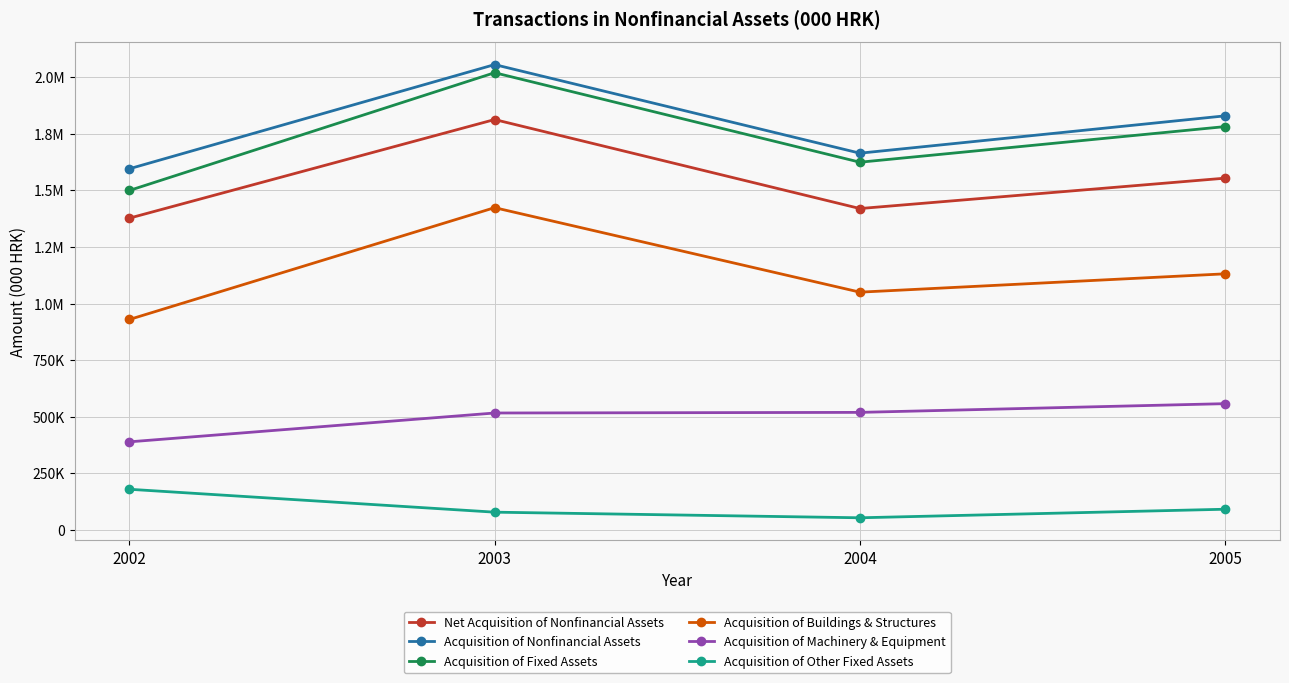

True or false: Acquisition of Machinery & Equipment has a value of 711267.5 at 2004.

False